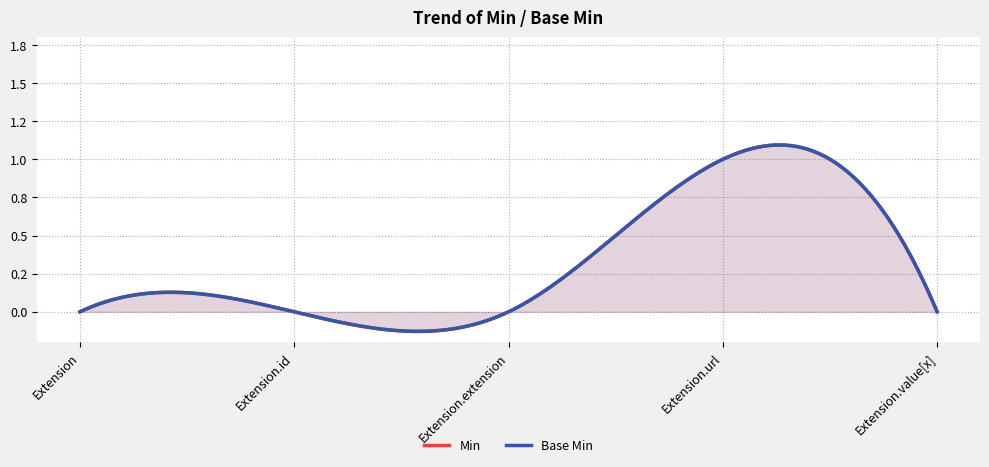

What is the highest value of the Base Min series?

1